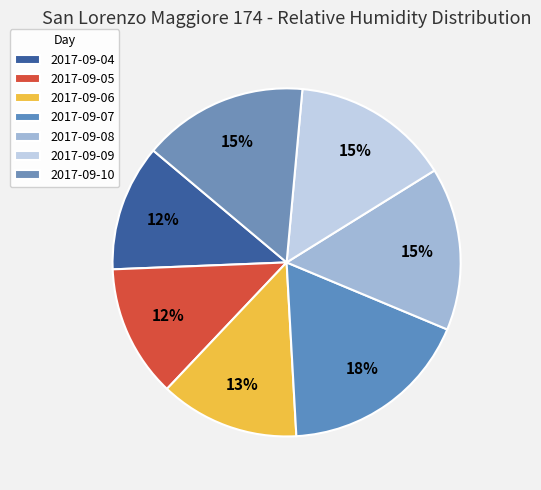

To the nearest percent, what is the difference between the largest and smallest slice percentages?

6%